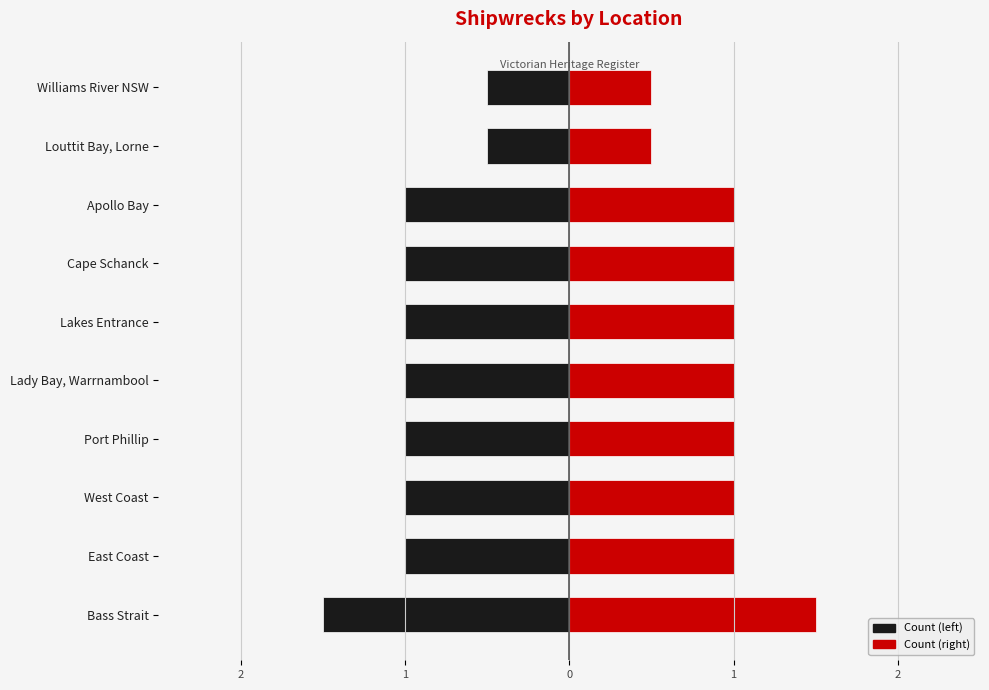

How many data points does each series have?

10